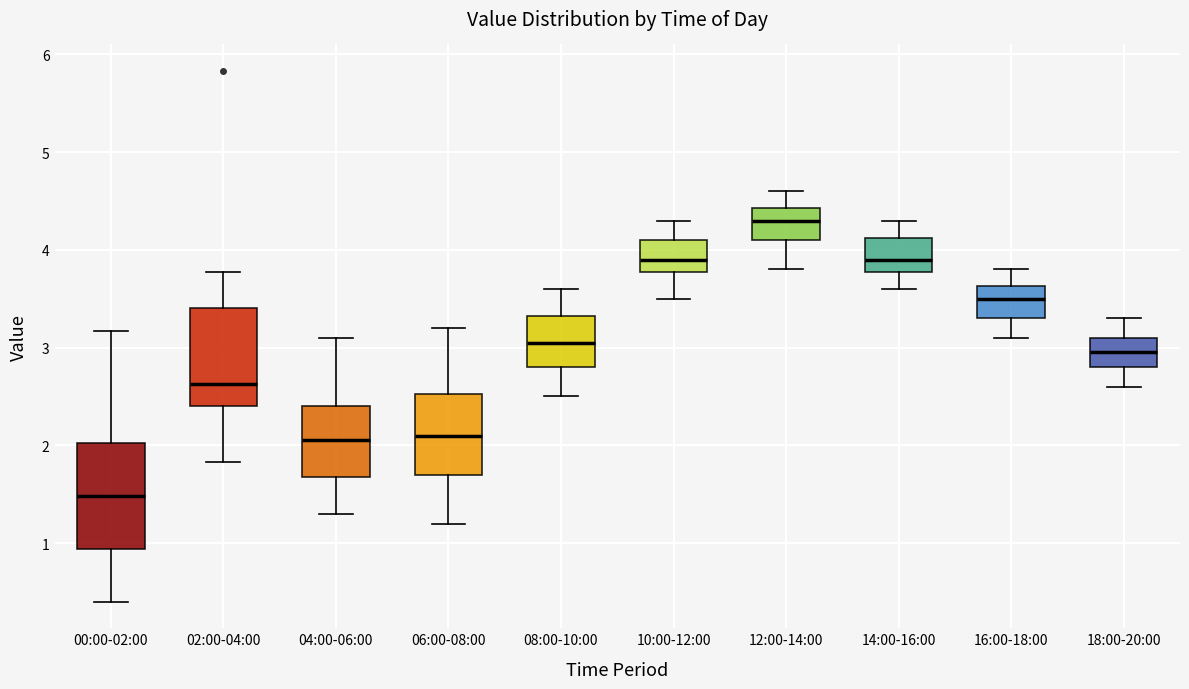

Which box has the lowest median line?

00:00-02:00